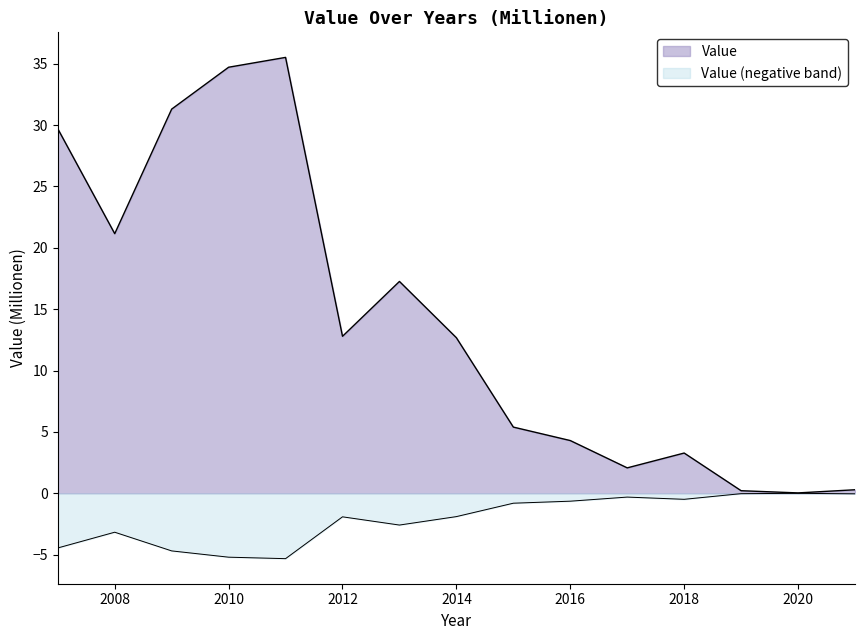

Is it true that the value at 2012 is 19.8?

False